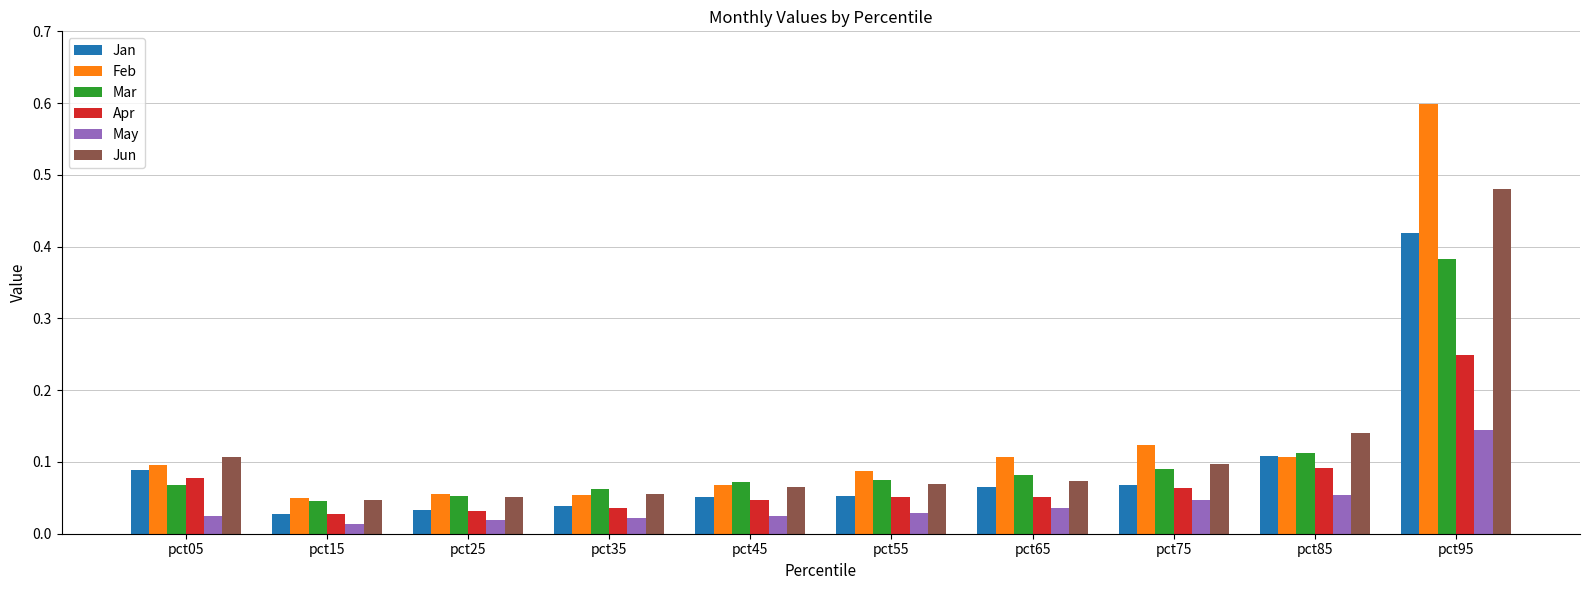

True or false: May has a value of 0.1 at pct85.

True